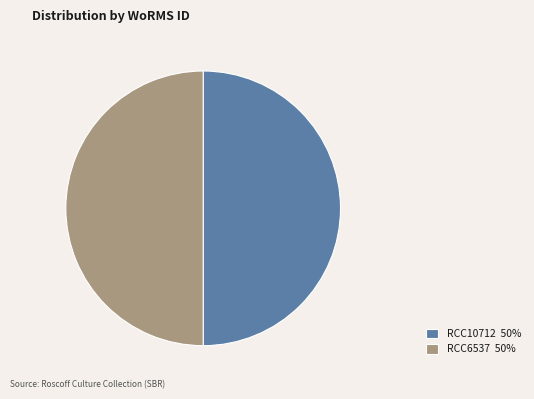

Is it true that RCC6537 is 39% of the pie?

False